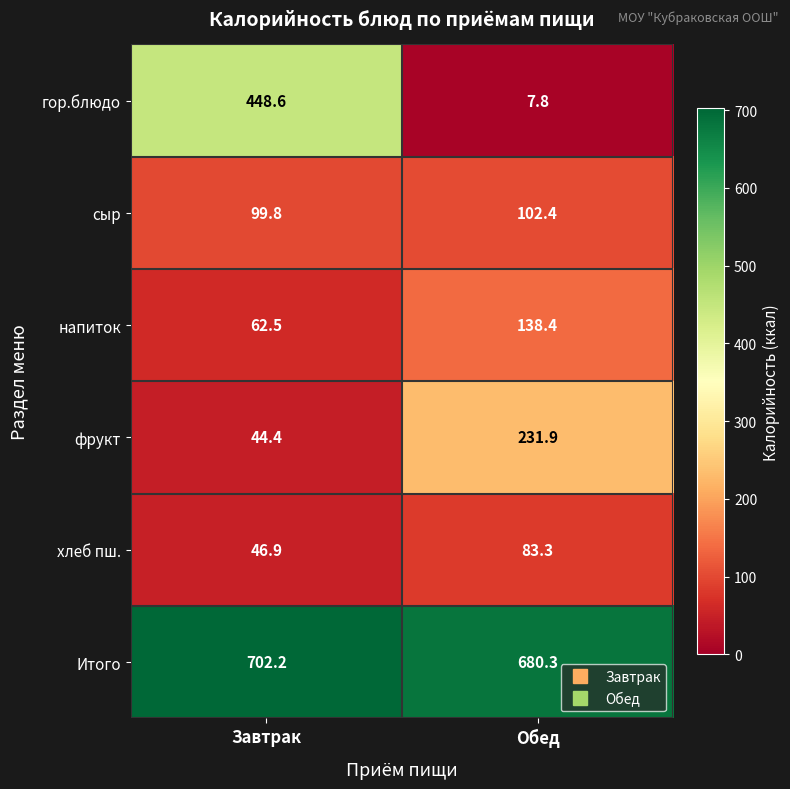

Which series changed the most between Завтрак and Обед?

гор.блюдо